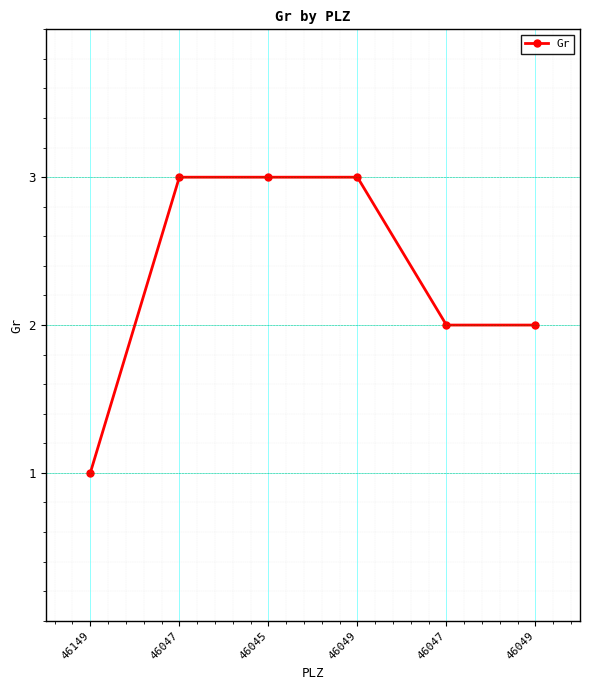

What is the value of the 6th point from the left?

3